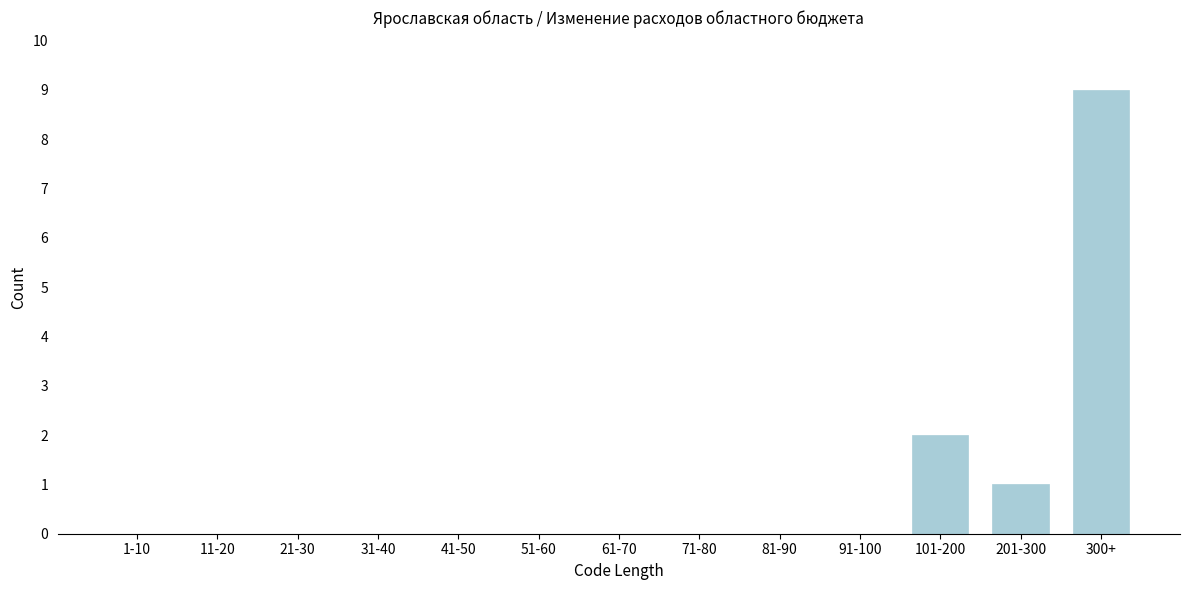

Reading left to right, extract all data points from this chart.

1-10=0	11-20=0	21-30=0	31-40=0	41-50=0	51-60=0	61-70=0	71-80=0	81-90=0	91-100=0	101-200=2	201-300=1	300+=9